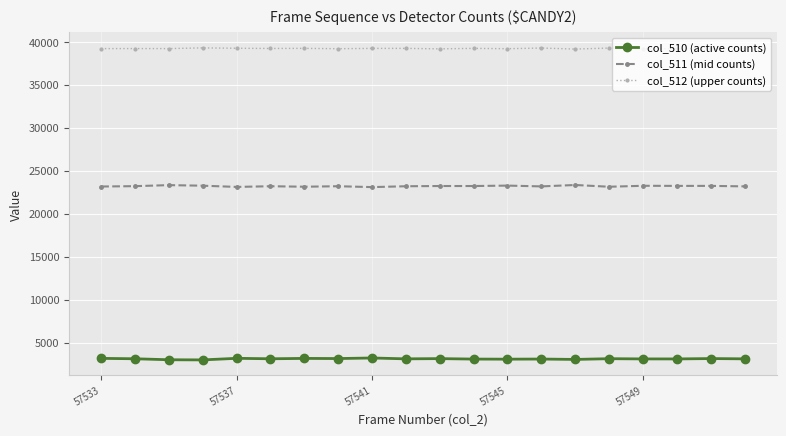

True or false: col_511 (mid counts) has more than 0 points higher than both neighbors.

True